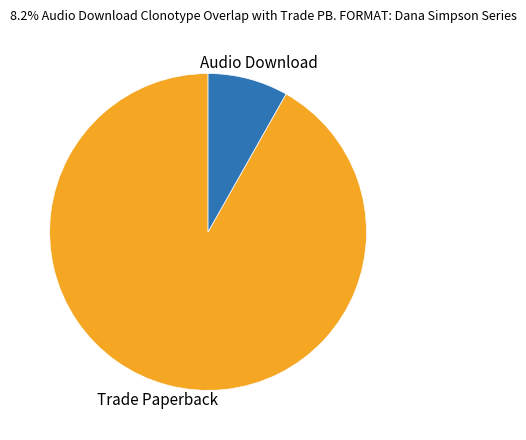

Is there any slice that represents more than half of the pie?

Yes